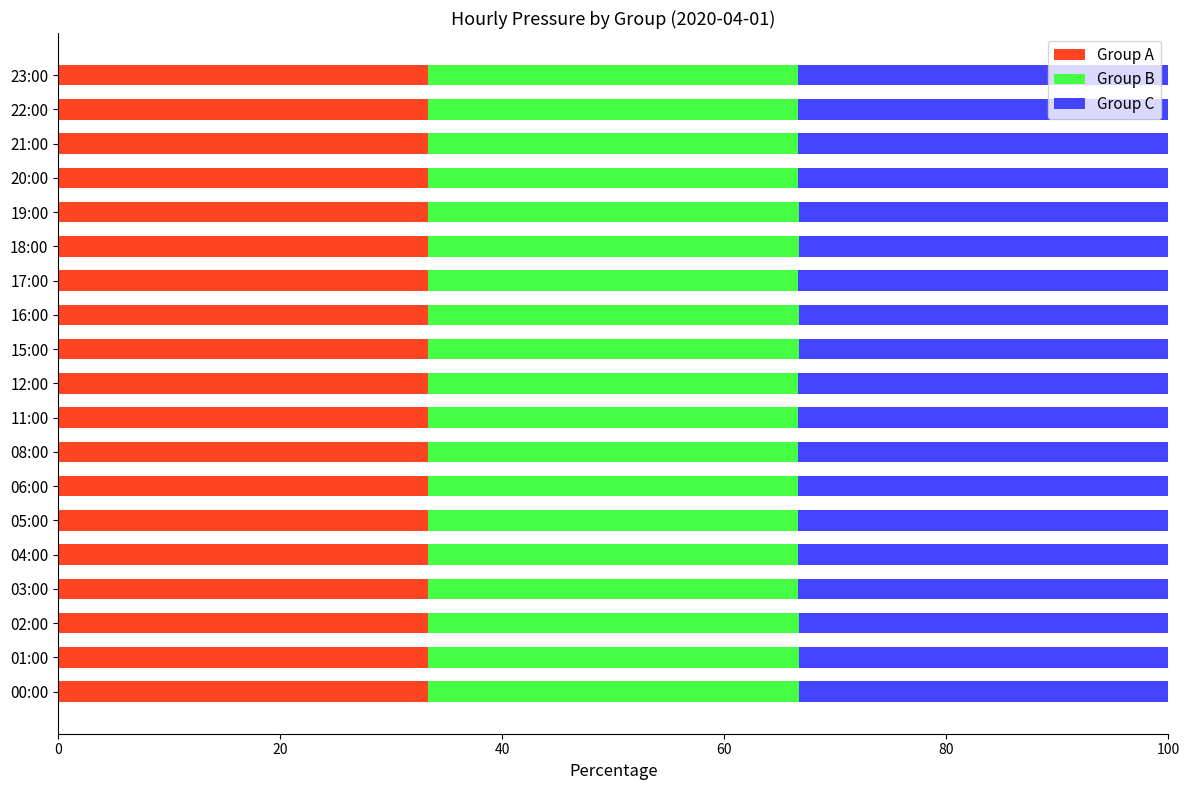

What is the total value across all series at 06:00?

100.0